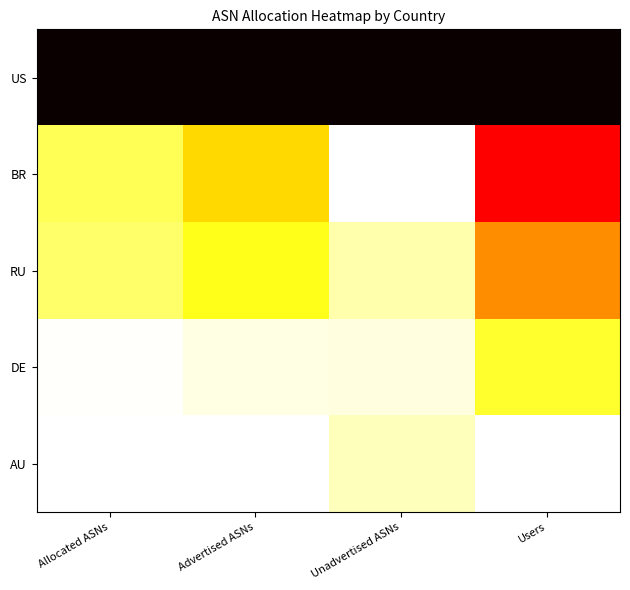

Reading left to right, list all the values displayed in this chart.

US: Allocated ASNs=1.0	Advertised ASNs=1.0	Unadvertised ASNs=1.0	Users=1.0
BR: Allocated ASNs=0.2	Advertised ASNs=0.3	Unadvertised ASNs=0.0	Users=0.6
RU: Allocated ASNs=0.2	Advertised ASNs=0.2	Unadvertised ASNs=0.1	Users=0.4
DE: Allocated ASNs=0.0	Advertised ASNs=0.0	Unadvertised ASNs=0.0	Users=0.2
AU: Allocated ASNs=0.0	Advertised ASNs=0.0	Unadvertised ASNs=0.1	Users=0.0